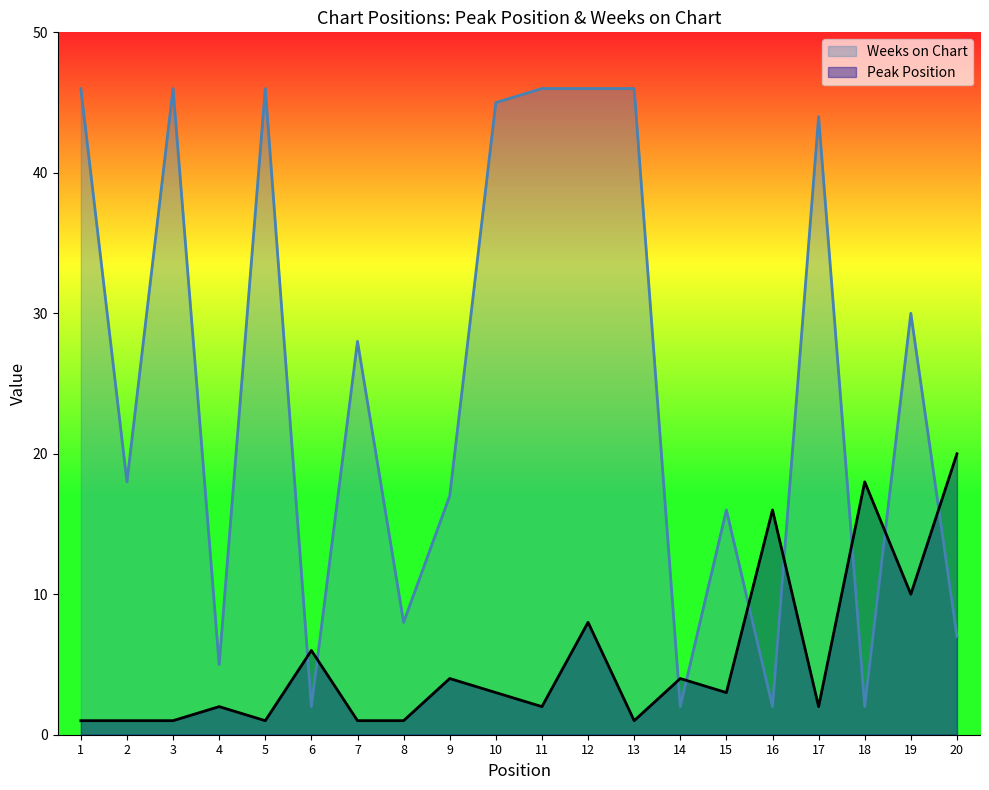

What is the value of the Peak Position point at the 12th from the left?

8